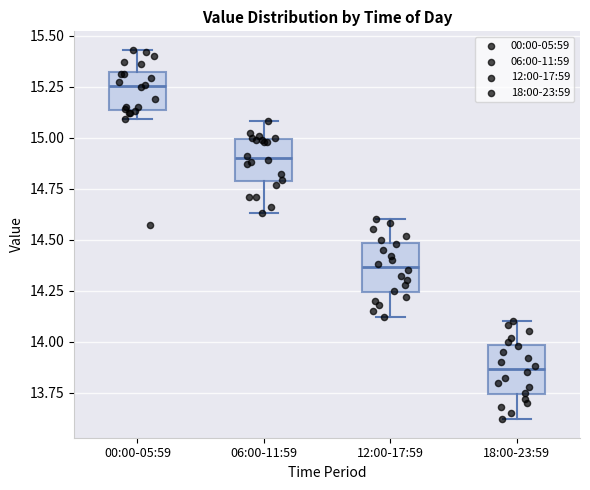

Reading left to right, read every box against the y-axis: the position of its median line, the range the box covers, and the ends of its whiskers. The values are not printed on the chart, so give them approximately, as read against the axis.

00:00-05:59: median 15.25, box 15.15 to 15.30, whiskers 15.10 to 15.45
06:00-11:59: median 14.90, box 14.80 to 15.00, whiskers 14.65 to 15.10
12:00-17:59: median 14.35, box 14.25 to 14.50, whiskers 14.10 to 14.60
18:00-23:59: median 13.85, box 13.75 to 14.00, whiskers 13.60 to 14.10